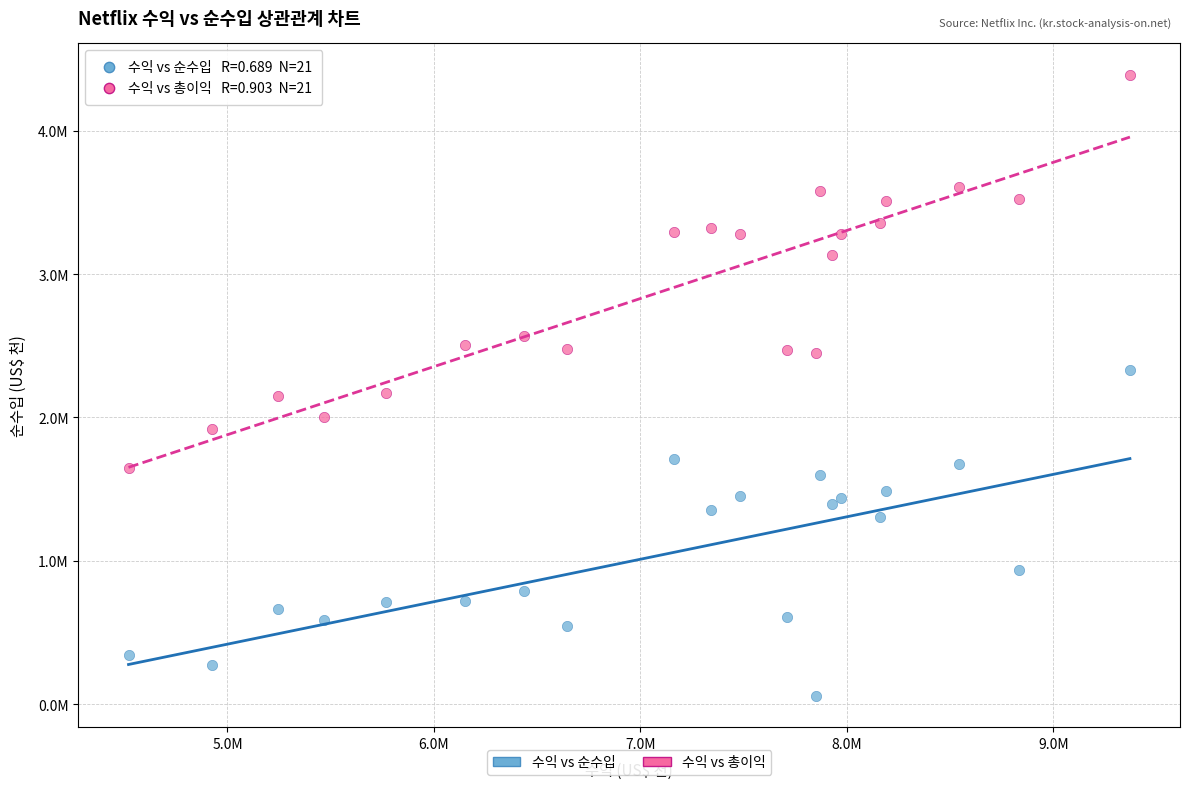

What are all the series names shown in the legend?

수익 vs 순수입, 수익 vs 총이익